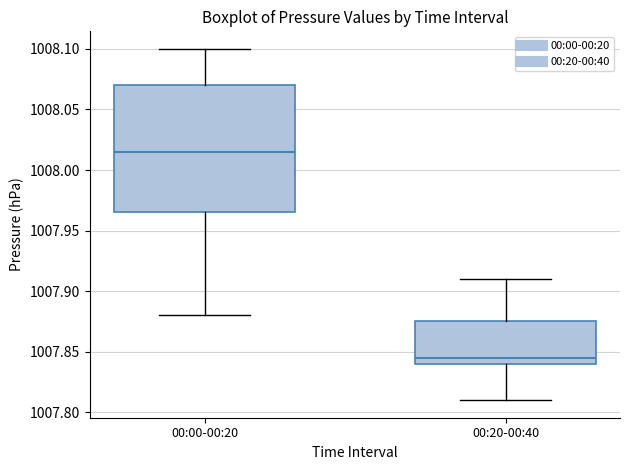

Reading left to right, transcribe this box plot: for each box, give where its median line is, the range the box spans, and where its two whiskers end, as read against the y-axis. The values are not printed on the chart, so give them approximately, as read against the axis.

00:00-00:20: median 1008.015, box 1007.965 to 1008.070, whiskers 1007.880 to 1008.100
00:20-00:40: median 1007.845, box 1007.840 to 1007.875, whiskers 1007.810 to 1007.910